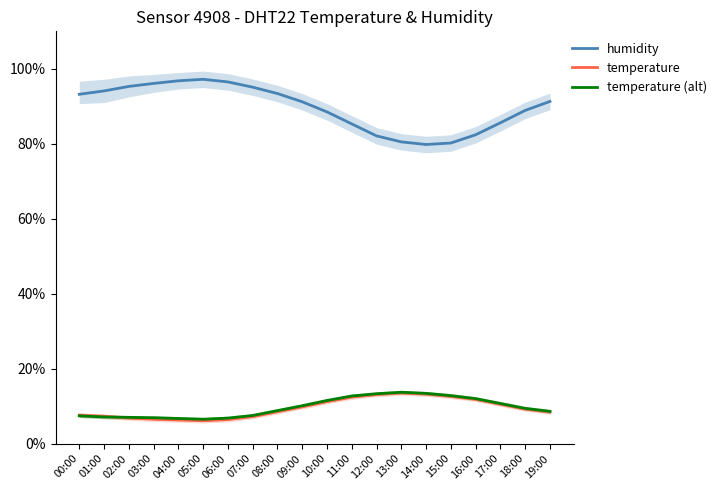

True or false: humidity and temperature intersect in this chart.

False